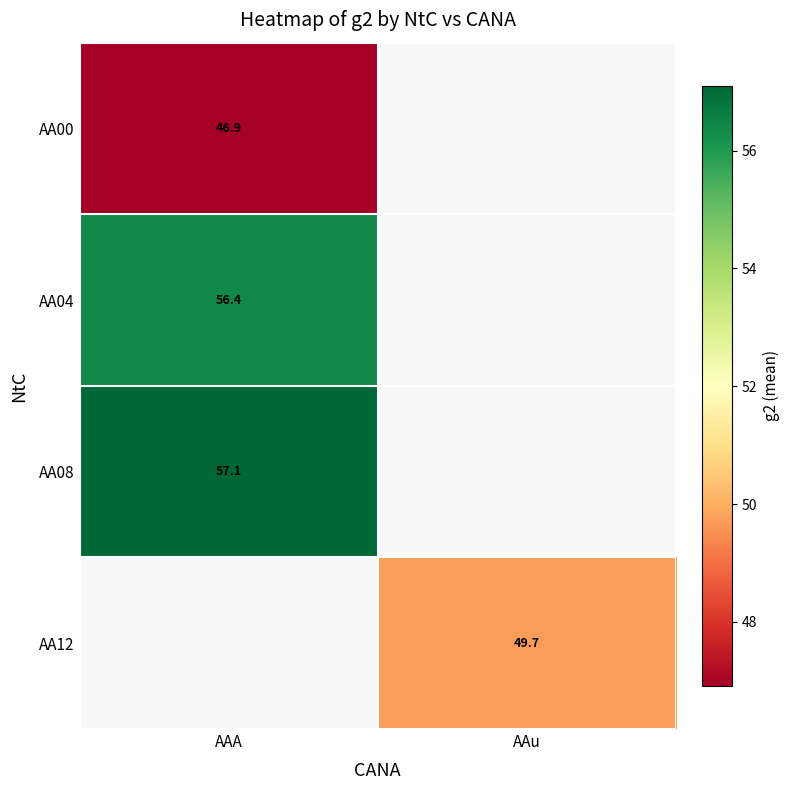

Which label corresponds to the largest value in the chart?

AAA